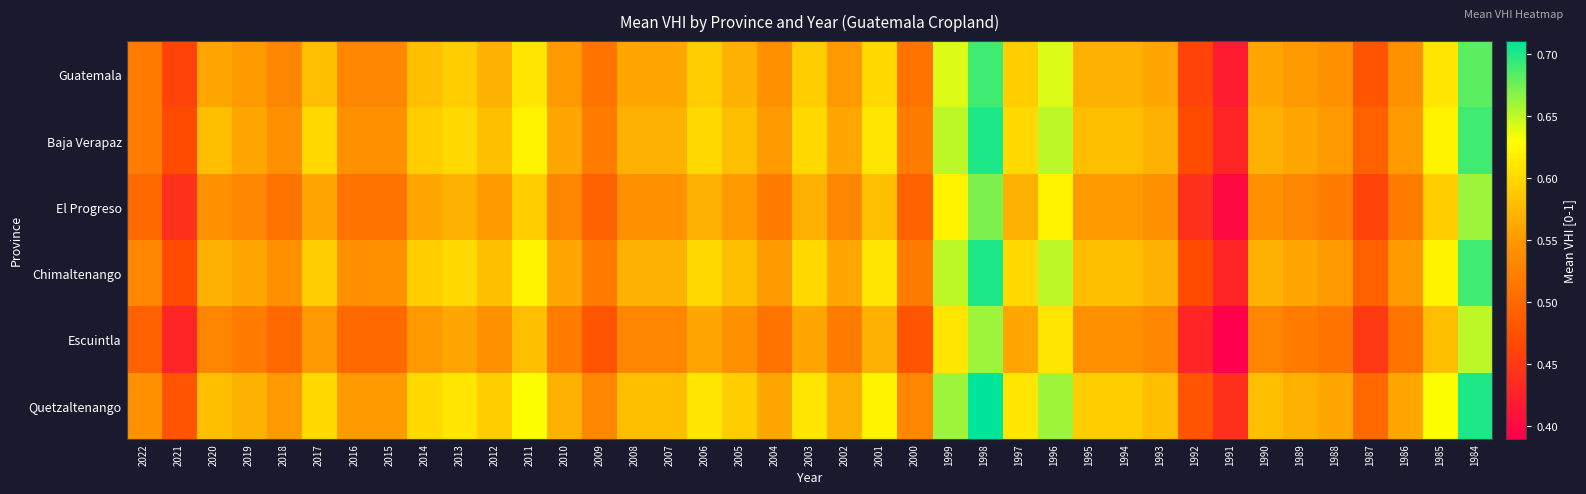

Reading left to right, extract all data points from this chart.

Guatemala: 2022=0.5	2021=0.5	2020=0.6	2019=0.6	2018=0.5	2017=0.6	2016=0.5	2015=0.5	2014=0.6	2013=0.6	2012=0.6	2011=0.6	2010=0.6	2009=0.5	2008=0.6	2007=0.6	2006=0.6	2005=0.6	2004=0.5	2003=0.6	2002=0.6	2001=0.6	2000=0.5	1999=0.6	1998=0.7	1997=0.6	1996=0.6	1995=0.6	1994=0.6	1993=0.6	1992=0.5	1991=0.4	1990=0.6	1989=0.6	1988=0.5	1987=0.5	1986=0.5	1985=0.6	1984=0.7
Baja Verapaz: 2022=0.5	2021=0.5	2020=0.6	2019=0.6	2018=0.5	2017=0.6	2016=0.5	2015=0.5	2014=0.6	2013=0.6	2012=0.6	2011=0.6	2010=0.6	2009=0.5	2008=0.6	2007=0.6	2006=0.6	2005=0.6	2004=0.6	2003=0.6	2002=0.6	2001=0.6	2000=0.5	1999=0.7	1998=0.7	1997=0.6	1996=0.7	1995=0.6	1994=0.6	1993=0.6	1992=0.5	1991=0.4	1990=0.6	1989=0.6	1988=0.6	1987=0.5	1986=0.6	1985=0.6	1984=0.7
El Progreso: 2022=0.5	2021=0.4	2020=0.5	2019=0.5	2018=0.5	2017=0.6	2016=0.5	2015=0.5	2014=0.6	2013=0.6	2012=0.6	2011=0.6	2010=0.5	2009=0.5	2008=0.5	2007=0.5	2006=0.6	2005=0.6	2004=0.5	2003=0.6	2002=0.5	2001=0.6	2000=0.5	1999=0.6	1998=0.7	1997=0.6	1996=0.6	1995=0.6	1994=0.6	1993=0.5	1992=0.4	1991=0.4	1990=0.5	1989=0.5	1988=0.5	1987=0.5	1986=0.5	1985=0.6	1984=0.7
Chimaltenango: 2022=0.5	2021=0.5	2020=0.6	2019=0.6	2018=0.5	2017=0.6	2016=0.5	2015=0.5	2014=0.6	2013=0.6	2012=0.6	2011=0.6	2010=0.6	2009=0.5	2008=0.6	2007=0.6	2006=0.6	2005=0.6	2004=0.6	2003=0.6	2002=0.6	2001=0.6	2000=0.5	1999=0.7	1998=0.7	1997=0.6	1996=0.7	1995=0.6	1994=0.6	1993=0.6	1992=0.5	1991=0.4	1990=0.6	1989=0.6	1988=0.6	1987=0.5	1986=0.6	1985=0.6	1984=0.7
Escuintla: 2022=0.5	2021=0.4	2020=0.5	2019=0.5	2018=0.5	2017=0.6	2016=0.5	2015=0.5	2014=0.6	2013=0.6	2012=0.5	2011=0.6	2010=0.5	2009=0.5	2008=0.5	2007=0.5	2006=0.6	2005=0.5	2004=0.5	2003=0.6	2002=0.5	2001=0.6	2000=0.5	1999=0.6	1998=0.7	1997=0.6	1996=0.6	1995=0.5	1994=0.5	1993=0.5	1992=0.4	1991=0.4	1990=0.5	1989=0.5	1988=0.5	1987=0.5	1986=0.5	1985=0.6	1984=0.7
Quetzaltenango: 2022=0.5	2021=0.5	2020=0.6	2019=0.6	2018=0.6	2017=0.6	2016=0.6	2015=0.6	2014=0.6	2013=0.6	2012=0.6	2011=0.6	2010=0.6	2009=0.5	2008=0.6	2007=0.6	2006=0.6	2005=0.6	2004=0.6	2003=0.6	2002=0.6	2001=0.6	2000=0.5	1999=0.7	1998=0.7	1997=0.6	1996=0.7	1995=0.6	1994=0.6	1993=0.6	1992=0.5	1991=0.4	1990=0.6	1989=0.6	1988=0.6	1987=0.5	1986=0.6	1985=0.6	1984=0.7